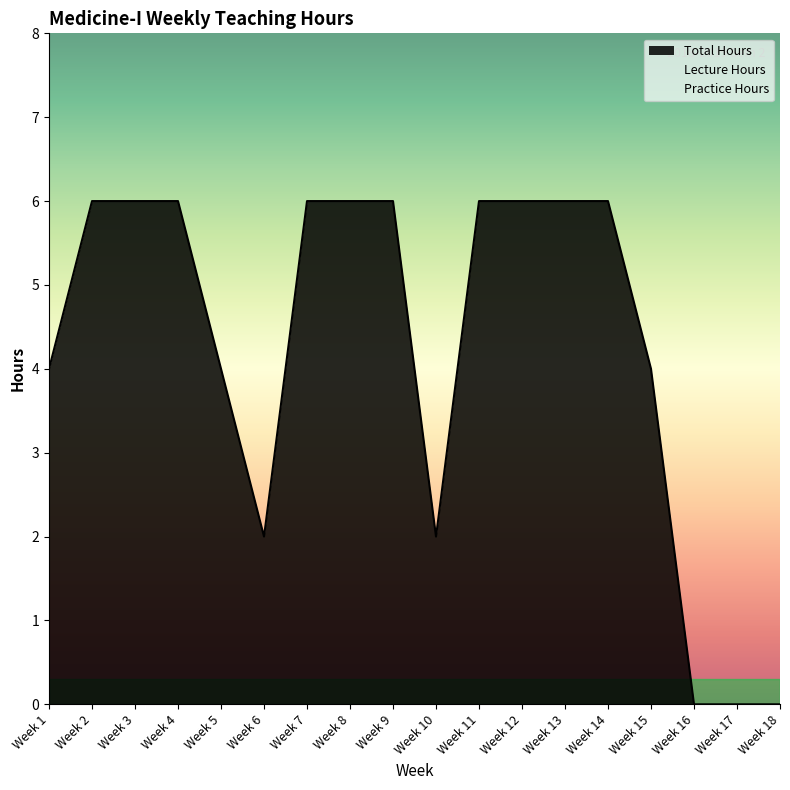

How many data points in Practice Hours are less than 2?

8